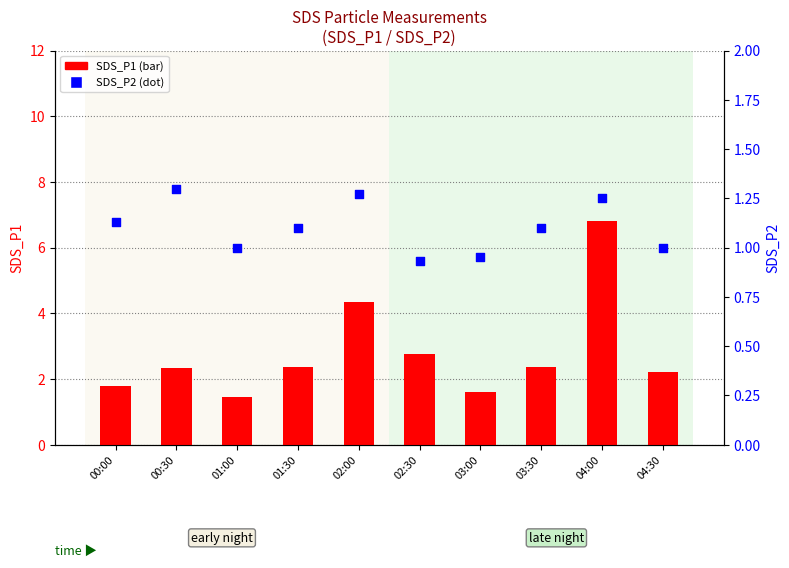

Is the value of SDS_P2 at 00:00 greater than the value of SDS_P1 at 01:00?

No